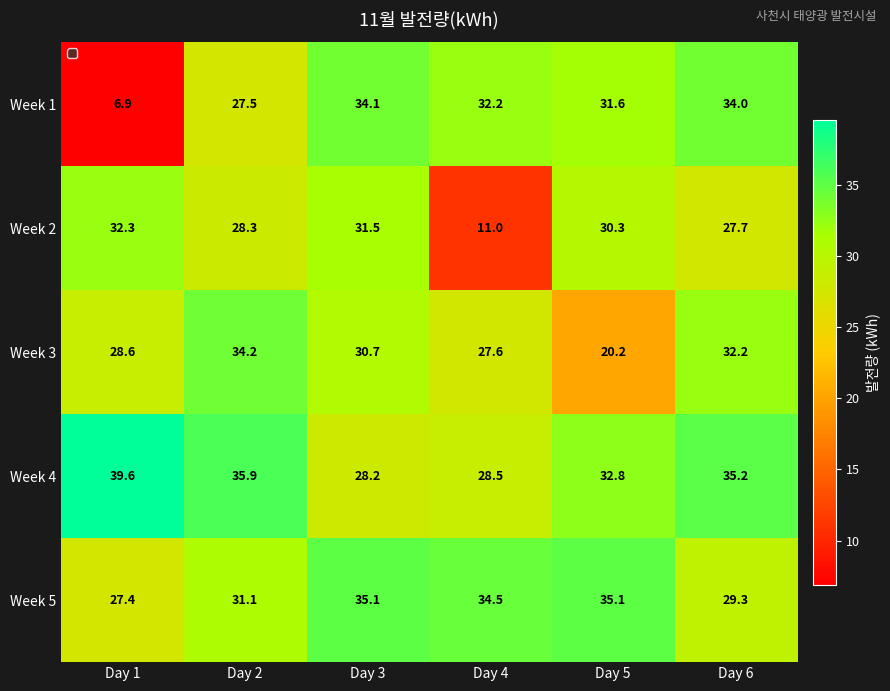

At which category does the chart reach its peak across all series?

Day 1